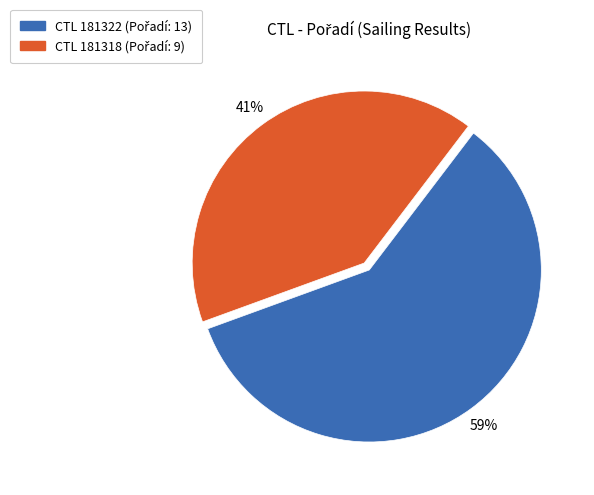

To the nearest percent, what is the average slice percentage?

50%